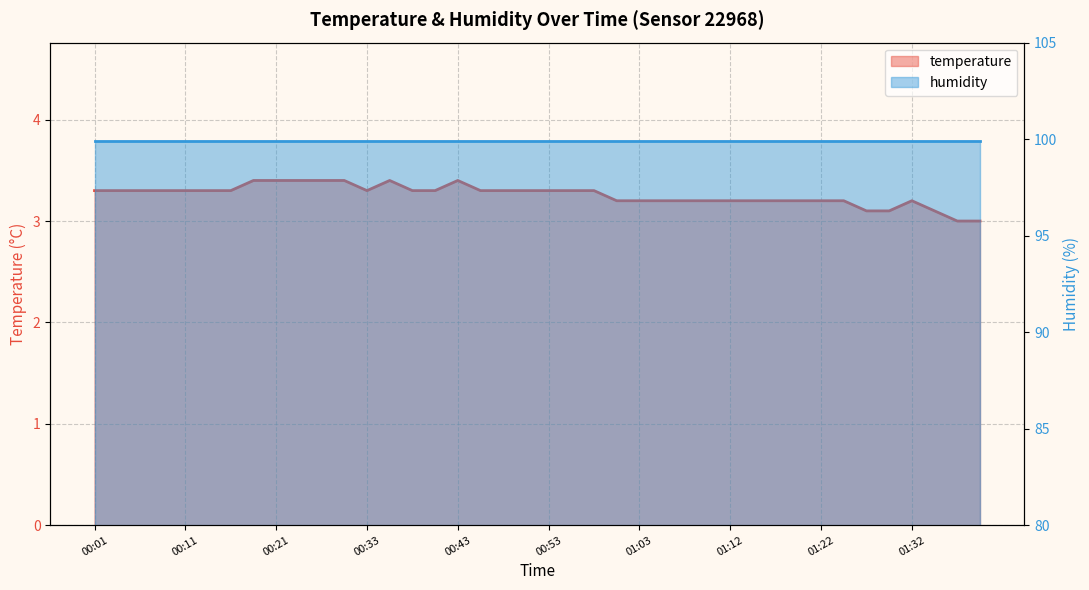

What is the average value?

3.3